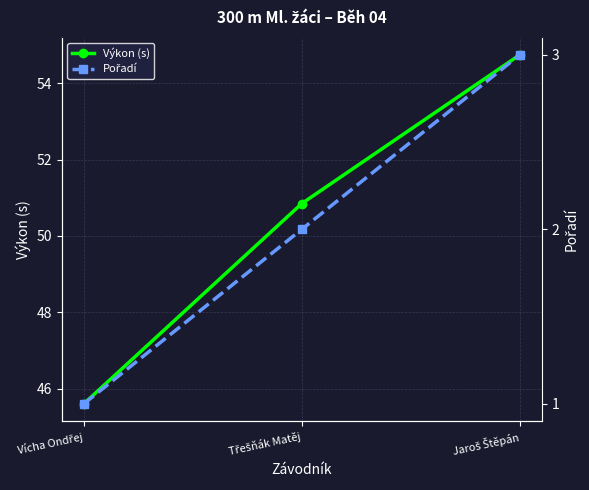

What is the sum of the Pořadí values at Jaroš Štěpán and Třešňák Matěj?

5.0